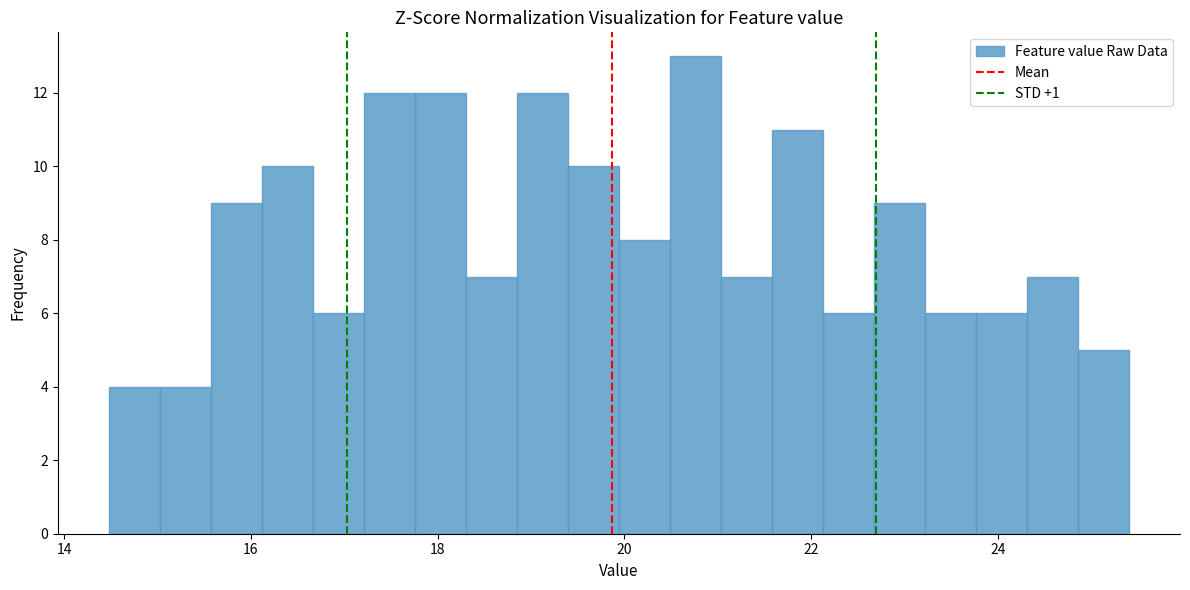

Around what value on the x-axis is the tallest bar? Give the approximate position of its centre, as read against the axis.

20.8